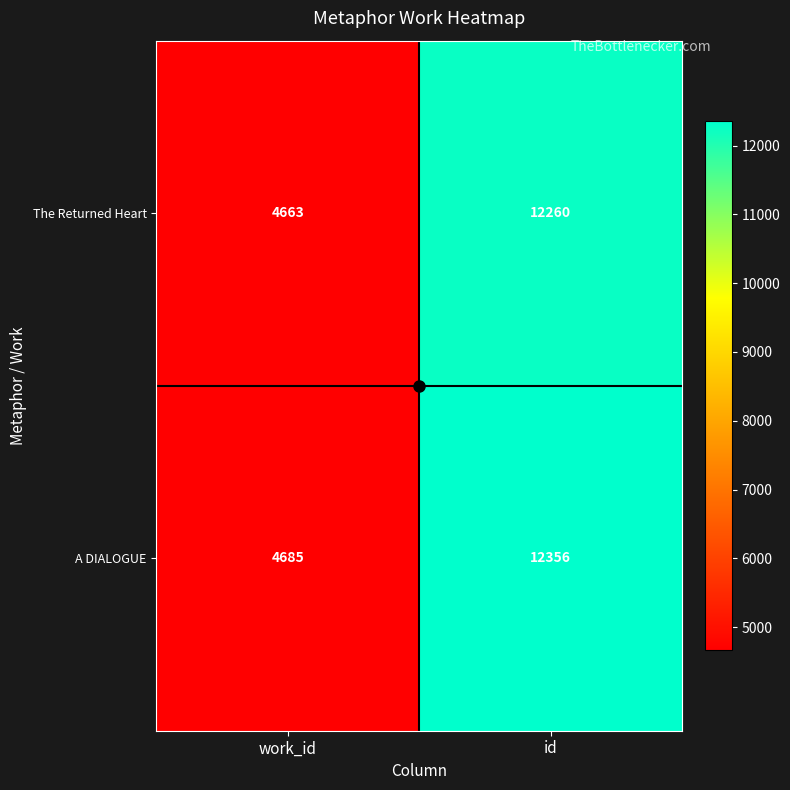

What is the difference between the maximum and minimum values in the A DIALOGUE series?

7671